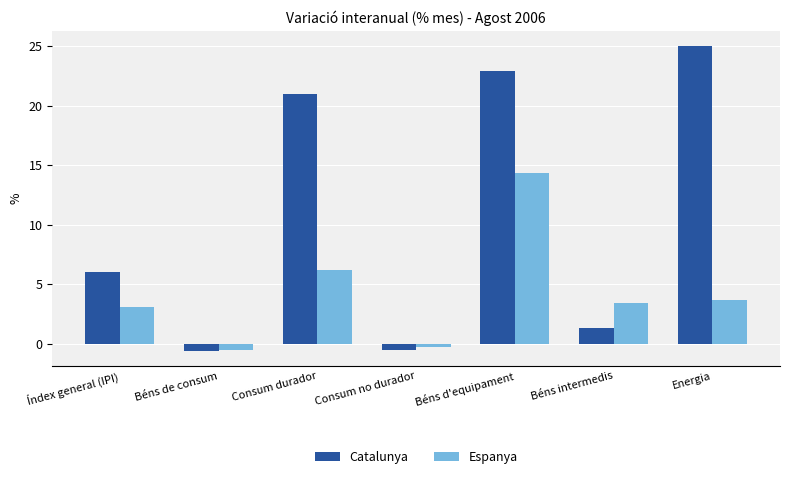

How many categories are shown in the chart?

7